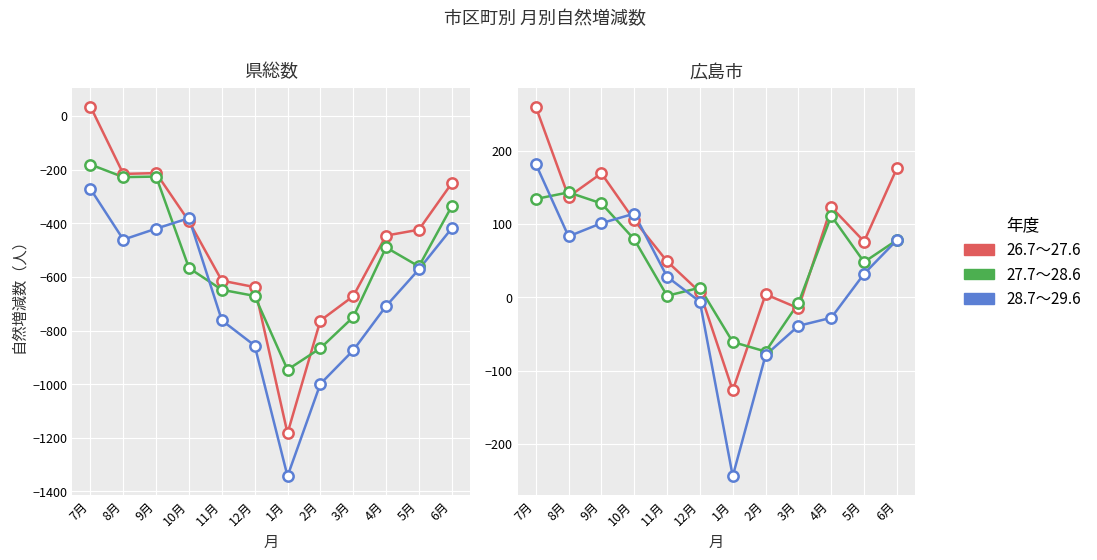

At how many categories does at least one series exceed 250?

1